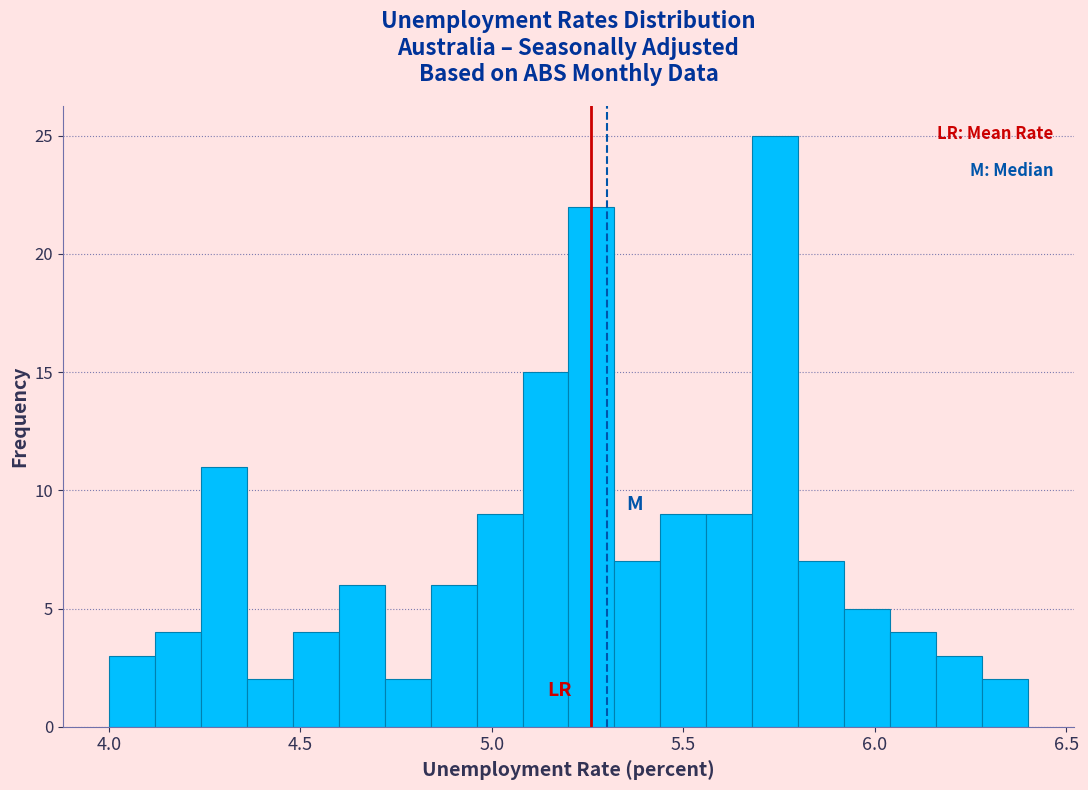

Around what value on the x-axis is the tallest bar? Give the approximate position of its centre, as read against the axis.

5.75